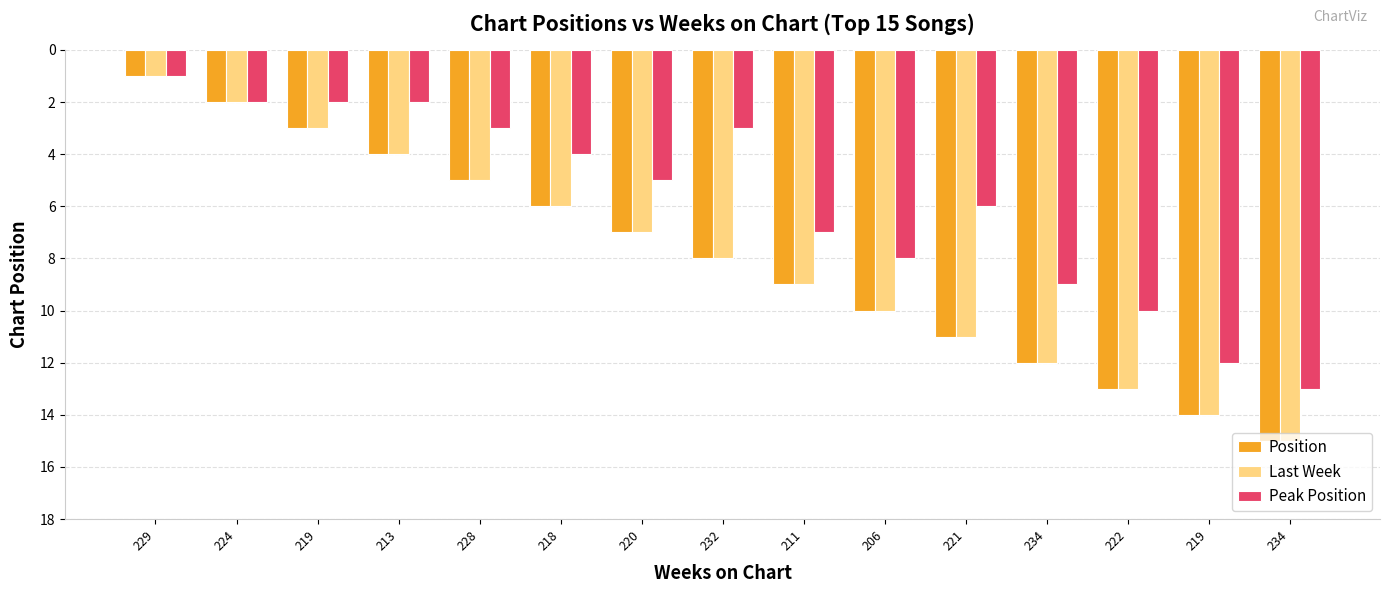

At how many categories does at least one series exceed 4?

11